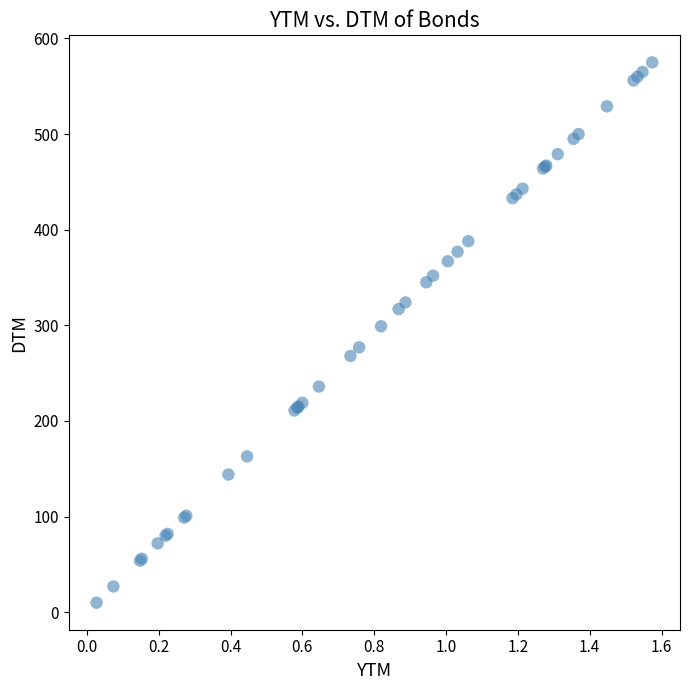

What Y value in the scatter plot is closest to 292?

299